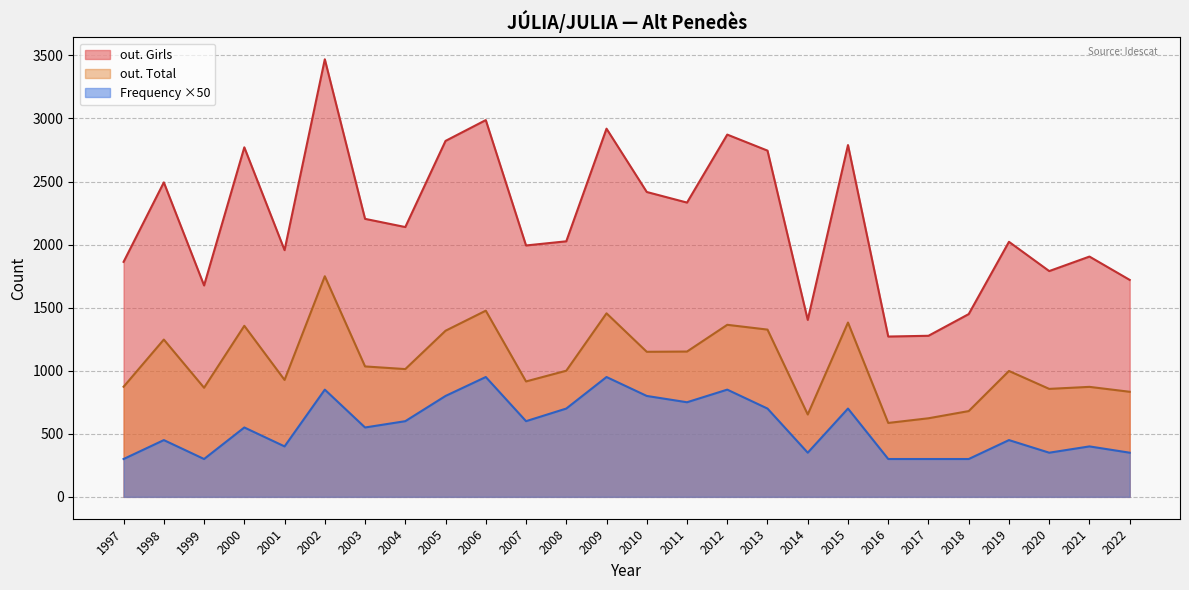

Is the value of out. Total at 1998 greater than the value of out. Girls at 2019?

No